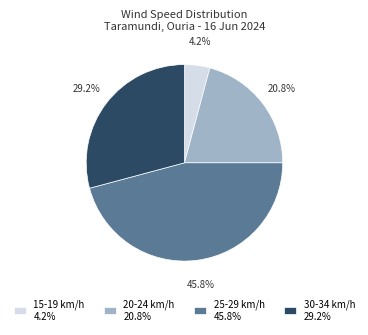

Rank the categories by value from highest to lowest.

25-29 km/h 45.8%, 30-34 km/h 29.2%, 20-24 km/h 20.8%, 15-19 km/h 4.2%